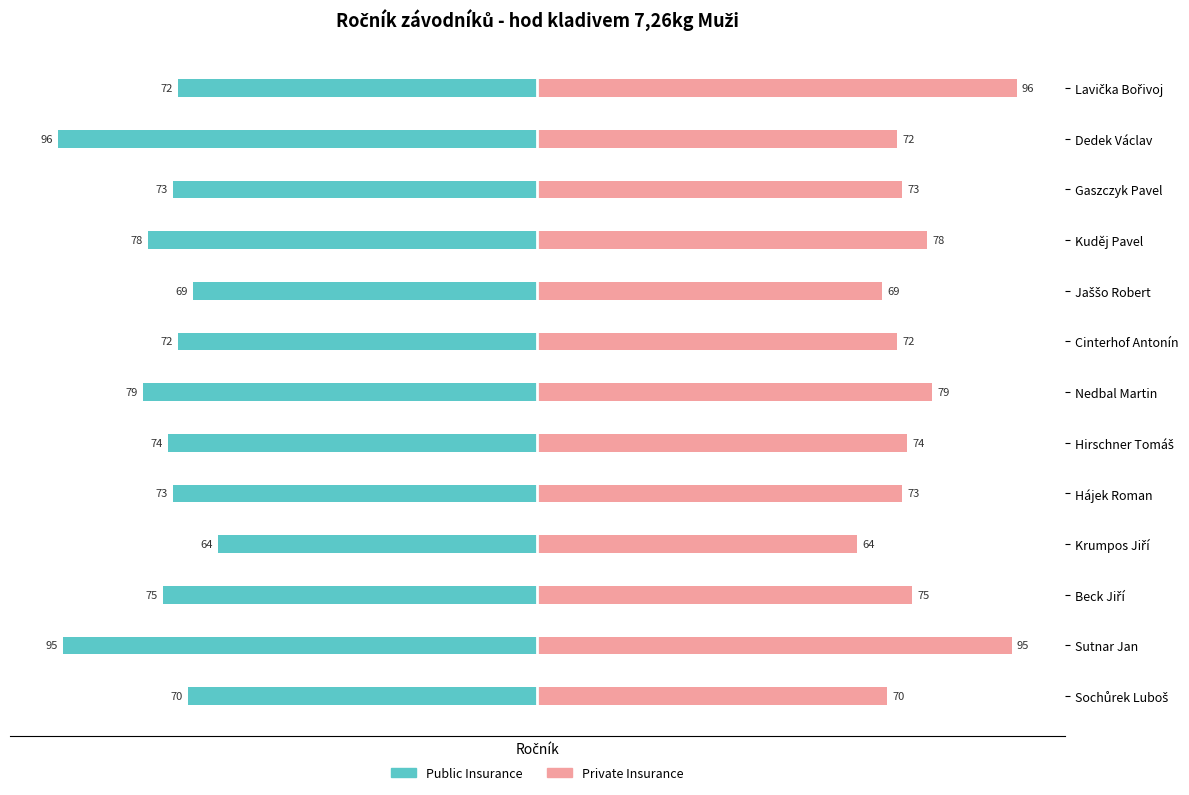

What is the value of the Private Insurance bar at the 8th from the left?

74